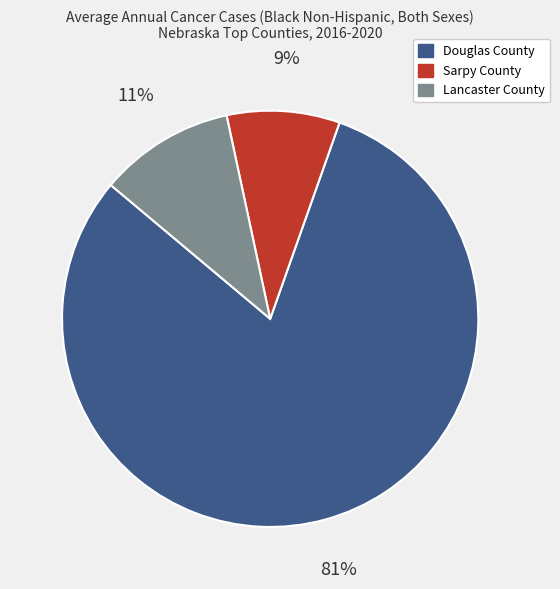

Is it true that Sarpy County is 14% of the pie?

False